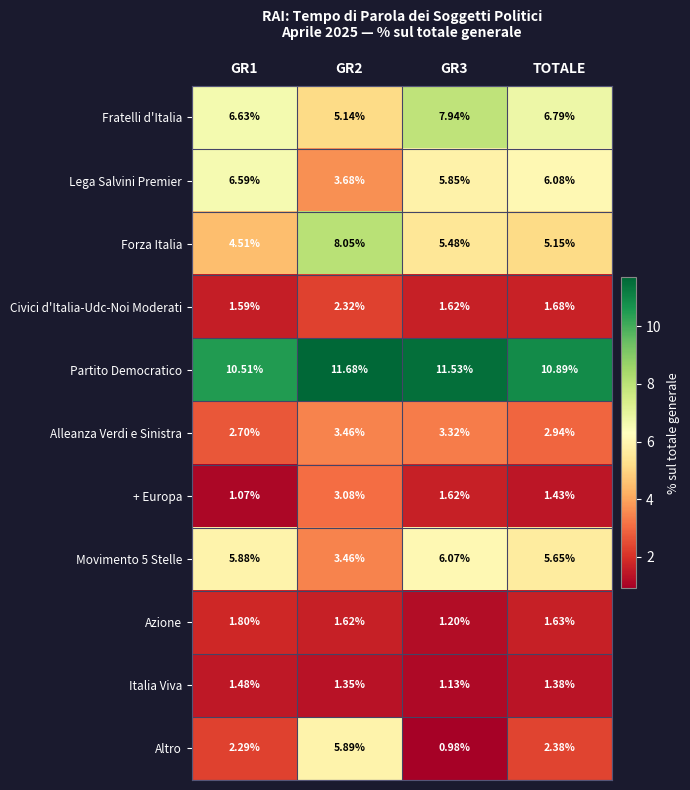

Where is Altro nearest to the value 3?

TOTALE